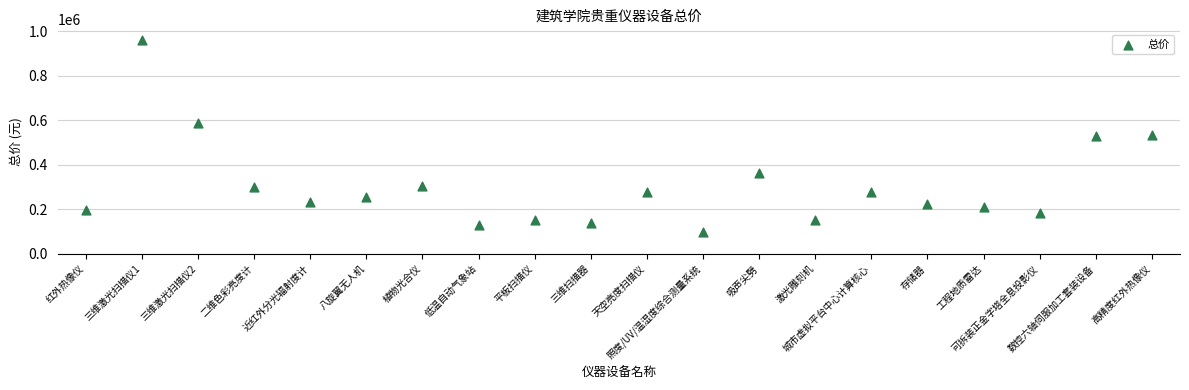

What is the range of Y values (max minus min)?

859700.0